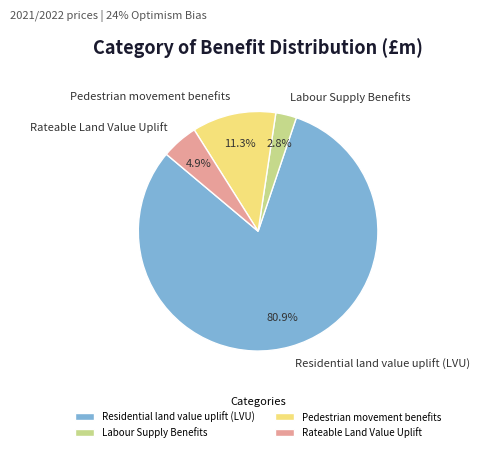

To the nearest percent, what is the combined percentage of Rateable Land Value Uplift and Residential land value uplift (LVU)?

86%